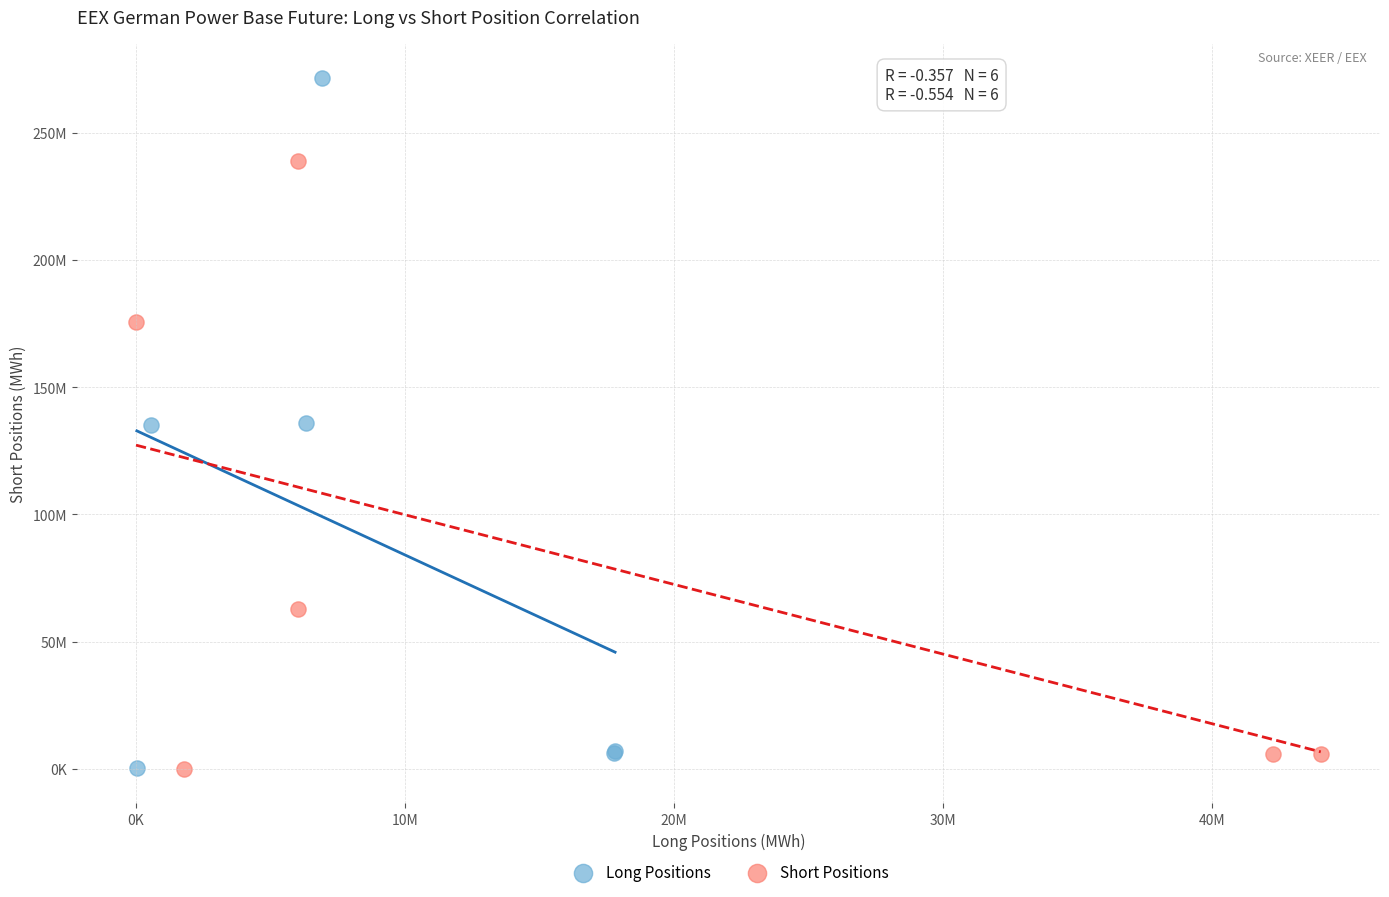

Which series contains the highest Y value?

Long Positions